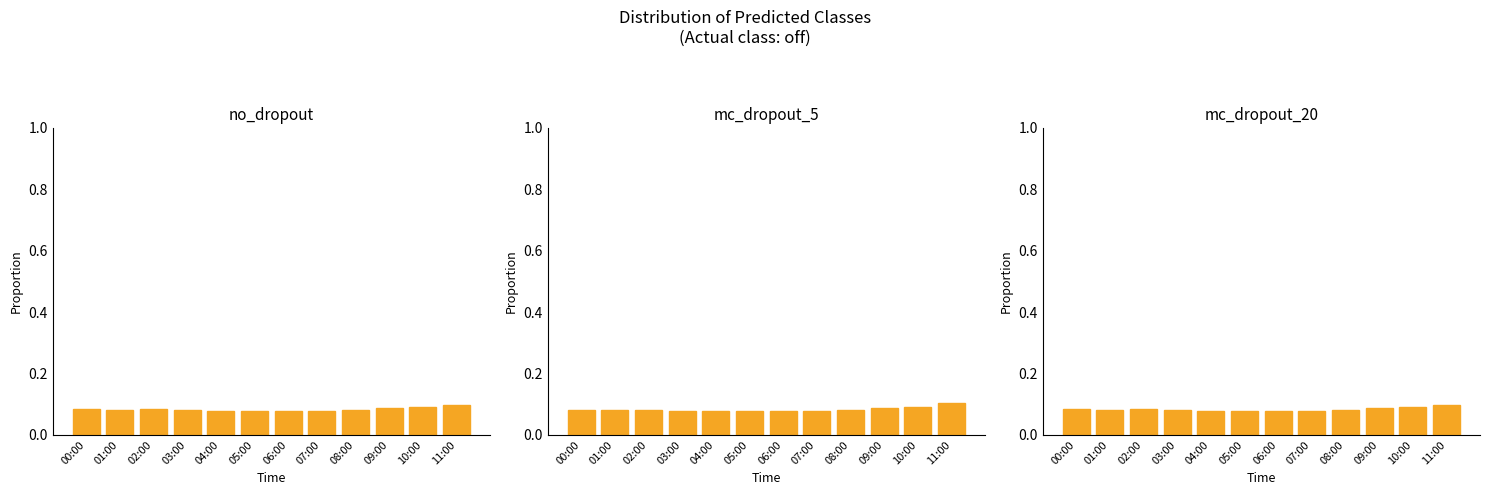

What is the total value across all series at 06:00?

0.2